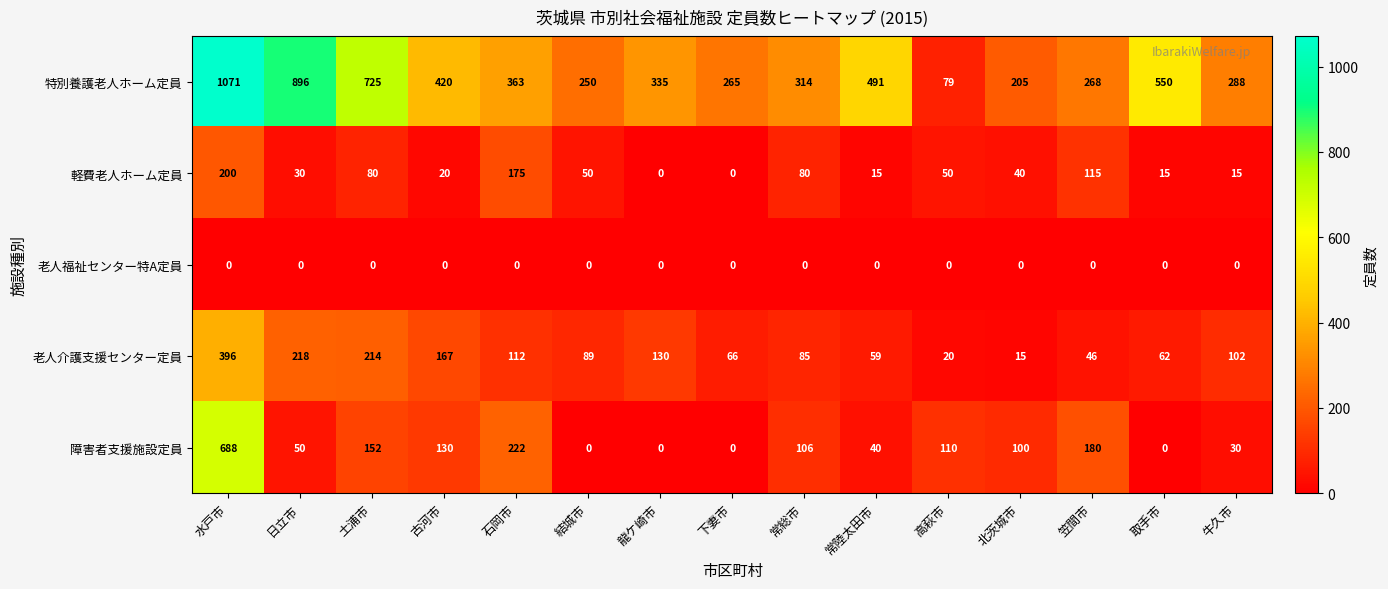

Rank the series by their maximum value, from highest to lowest.

特別養護老人ホーム定員, 障害者支援施設定員, 老人介護支援センター定員, 軽費老人ホーム定員, 老人福祉センター特A定員